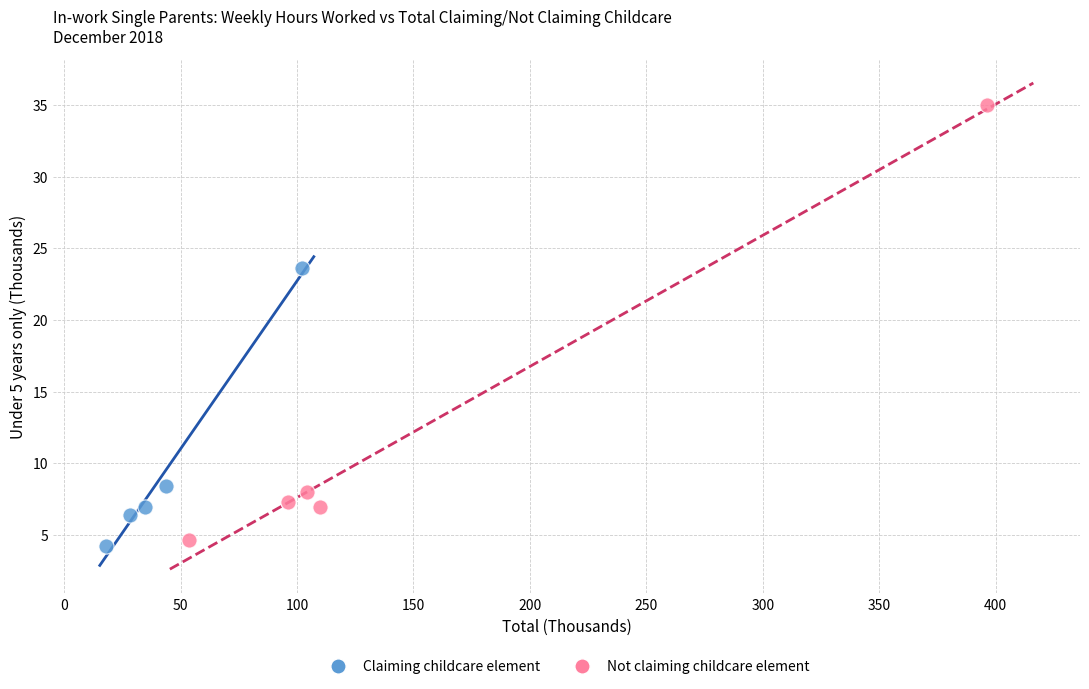

Which series has the largest Y range (max minus min)?

Not claiming childcare element